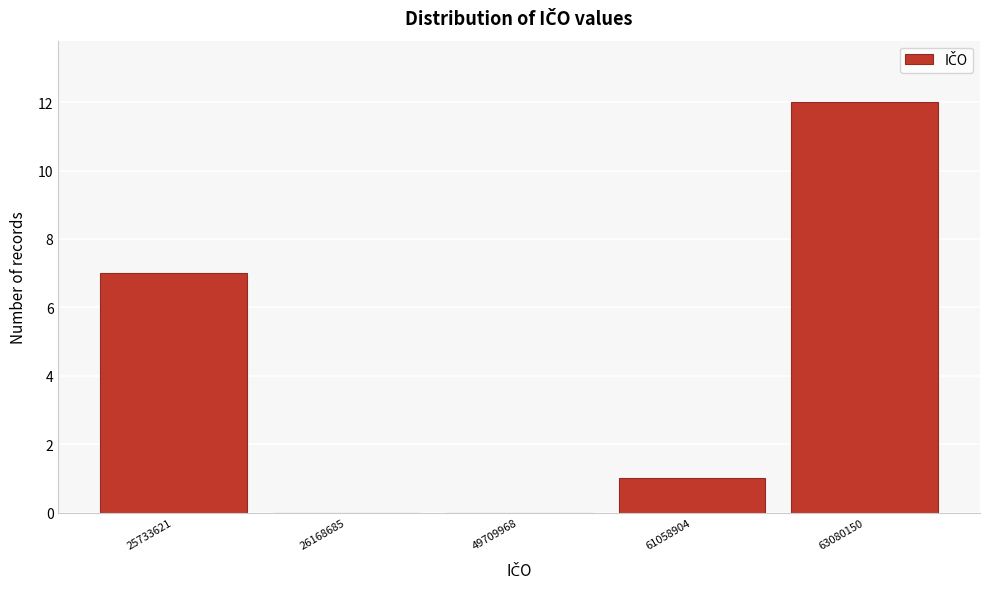

Reading left to right, list all the values displayed in this chart.

25733621=7	26168685=0	49709968=0	61058904=1	63080150=12